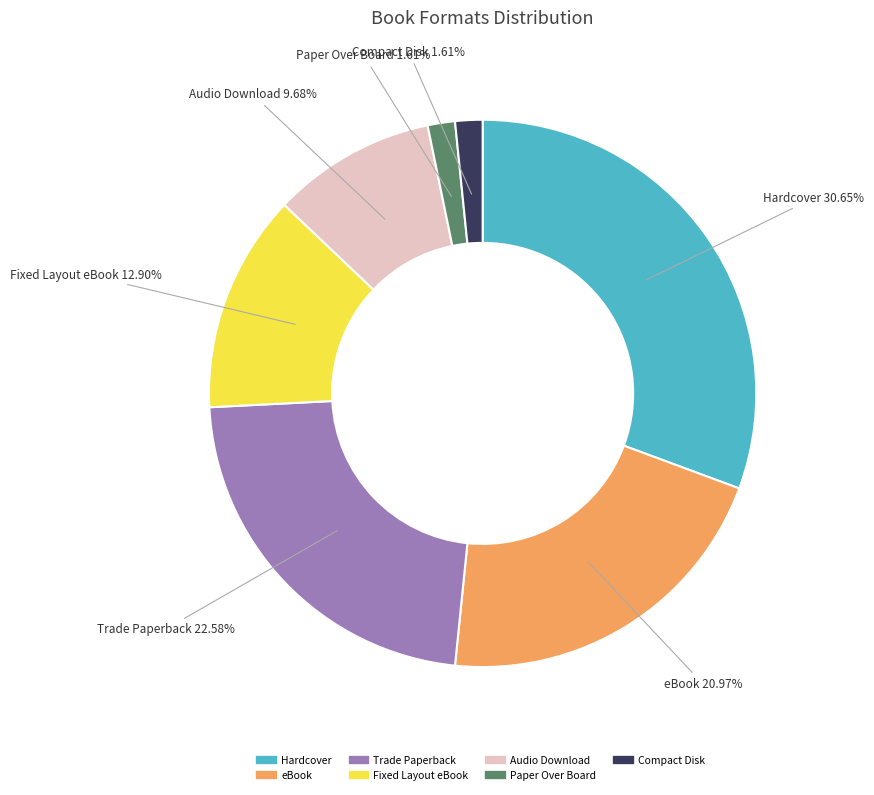

Does any single category account for the majority?

No